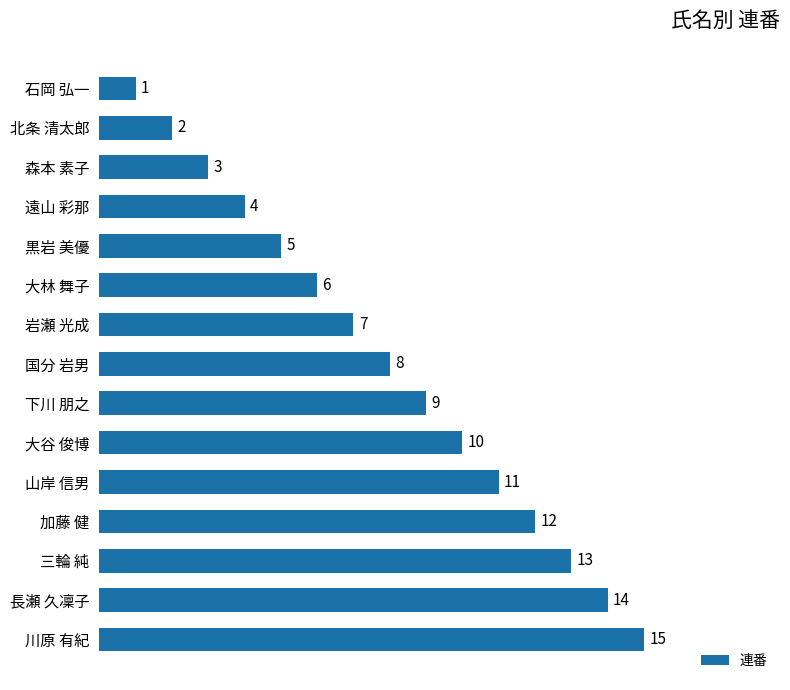

What is the average value?

8